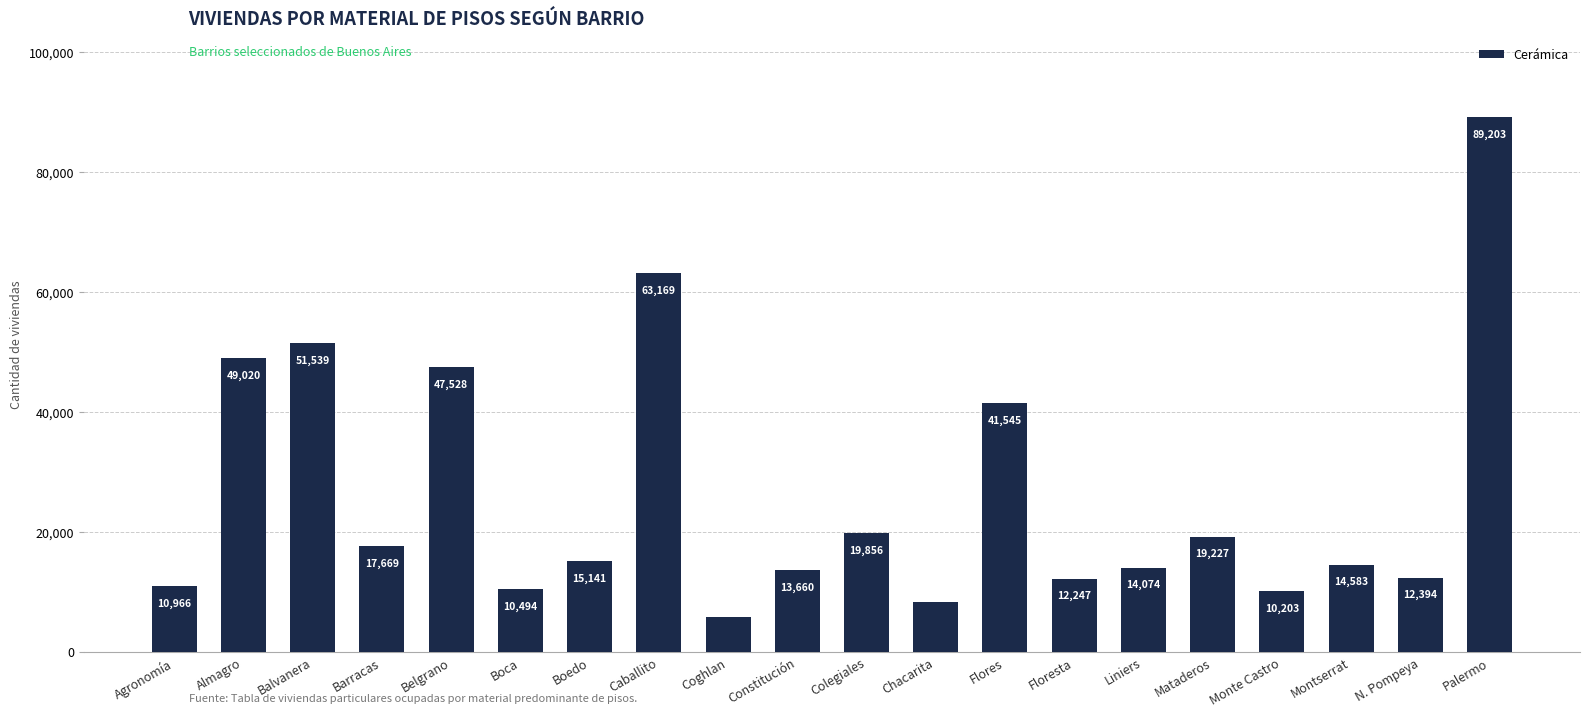

What is the label of the 14th bar from the left?

Floresta